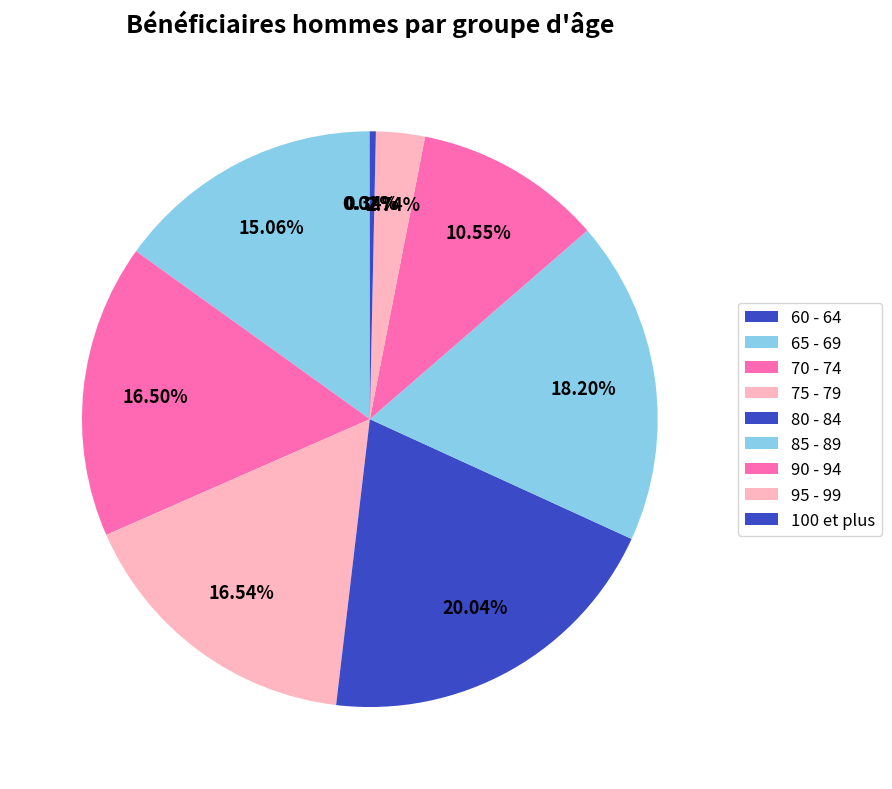

Do 70 - 74 and 75 - 79 together represent more than half of the pie?

No